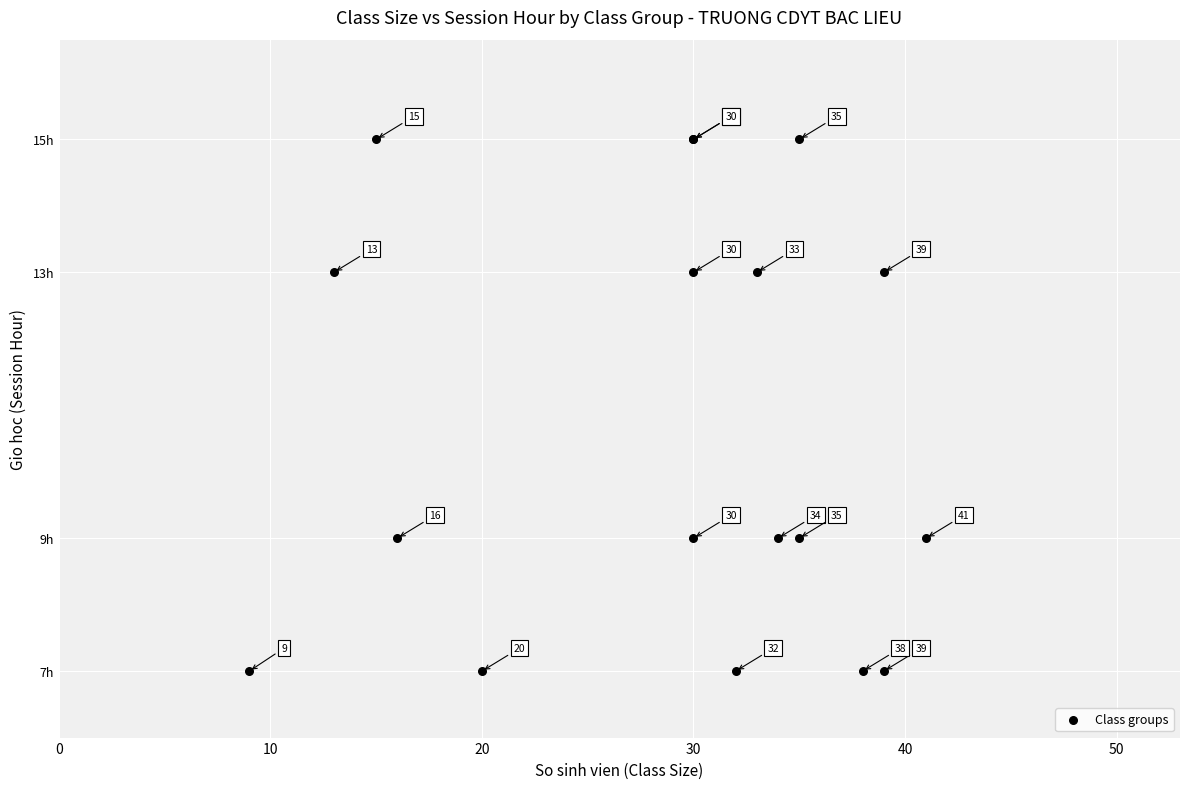

What Y value in the scatter plot is closest to 11?

9